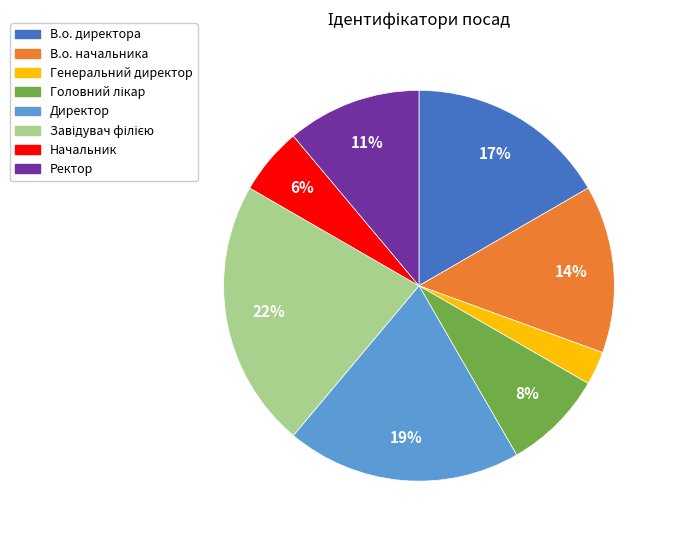

To the nearest percent, what is the difference between the largest and smallest slice percentages?

19%